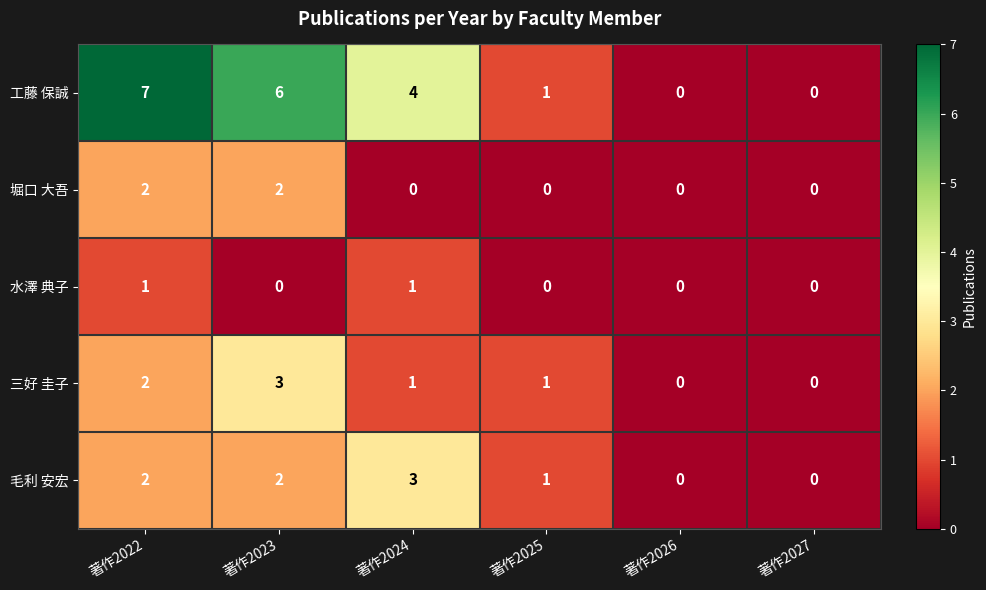

The 水澤 典子 series shows -1 at 著作2026. True or false?

False